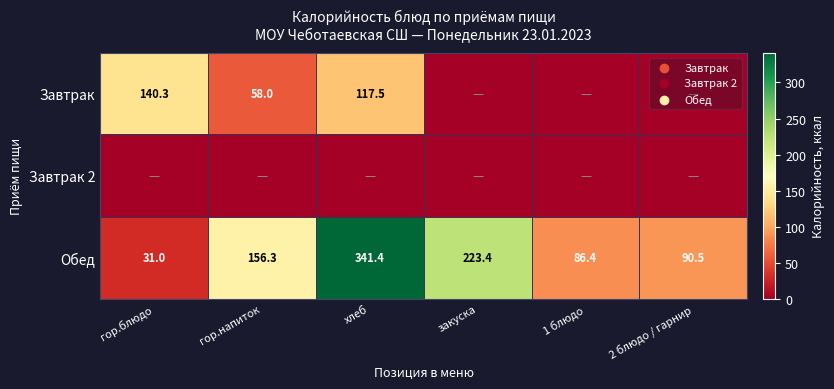

What is the approximate value of Обед at закуска?

223.4